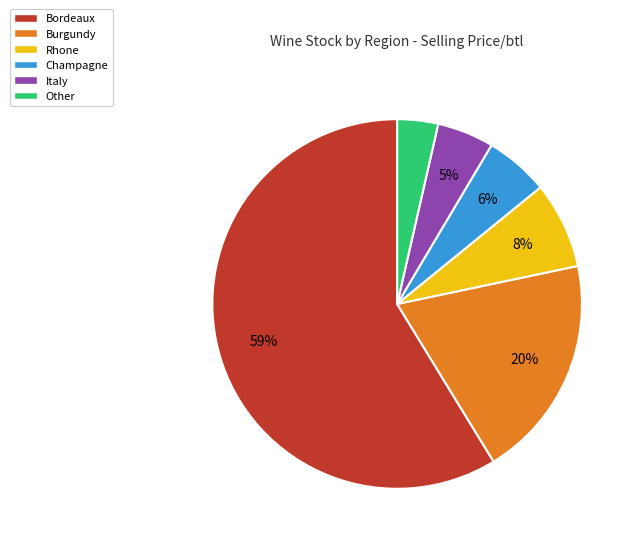

To the nearest percent, what is the average slice percentage?

17%